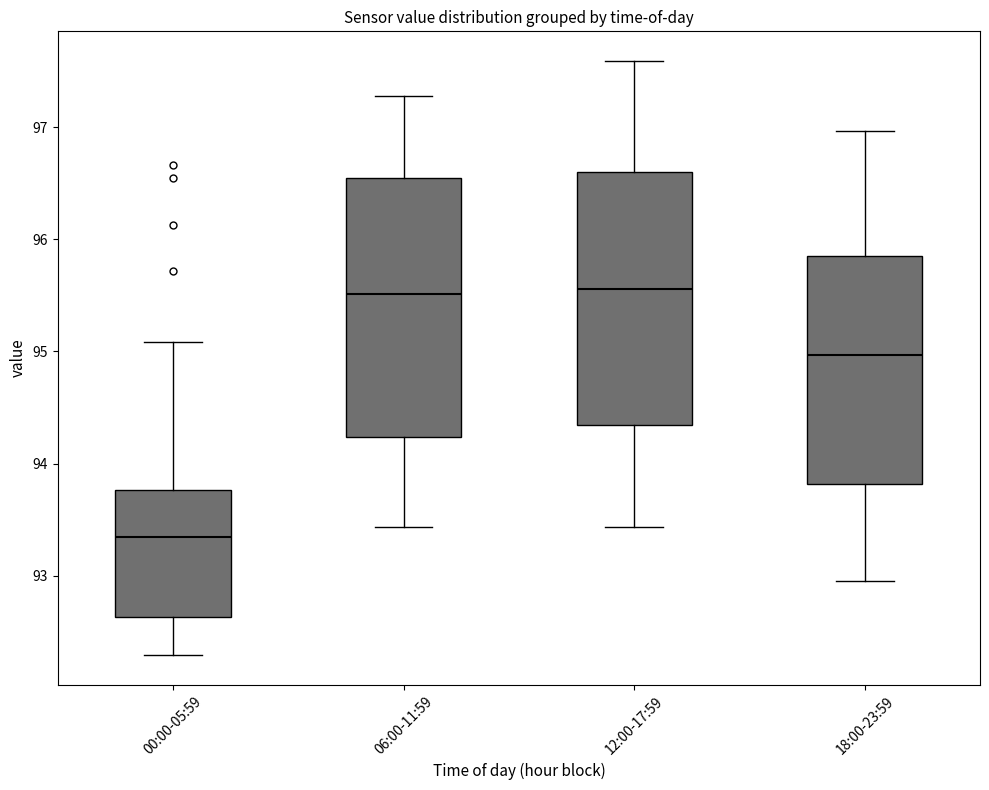

Where does the median line of the box for 00:00-05:59 sit on the y-axis? The values are not printed on the chart, so give them approximately, as read against the axis.

93.3